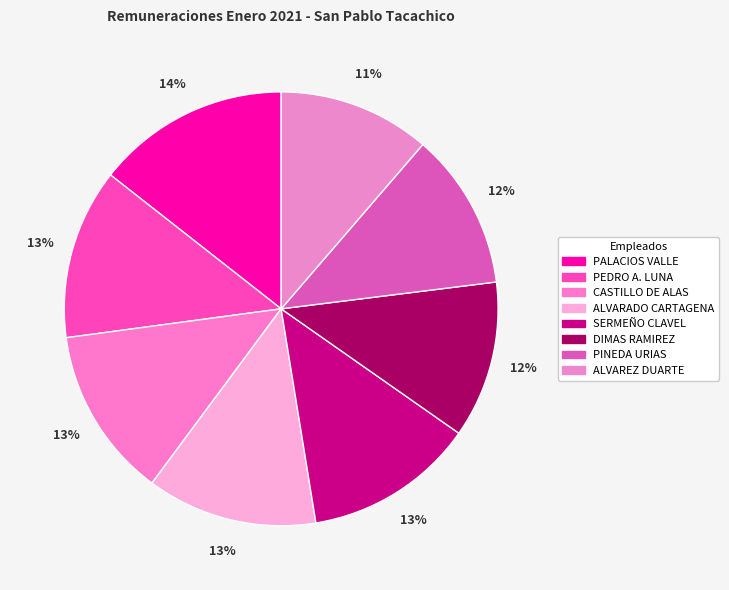

Does any single category account for the majority?

No